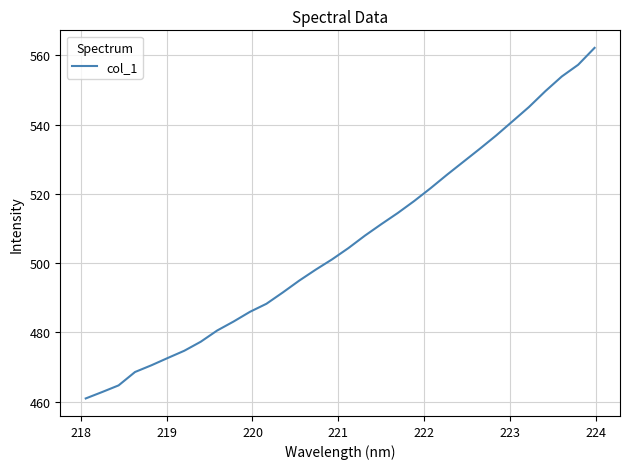

How many lines are shown in the chart?

1